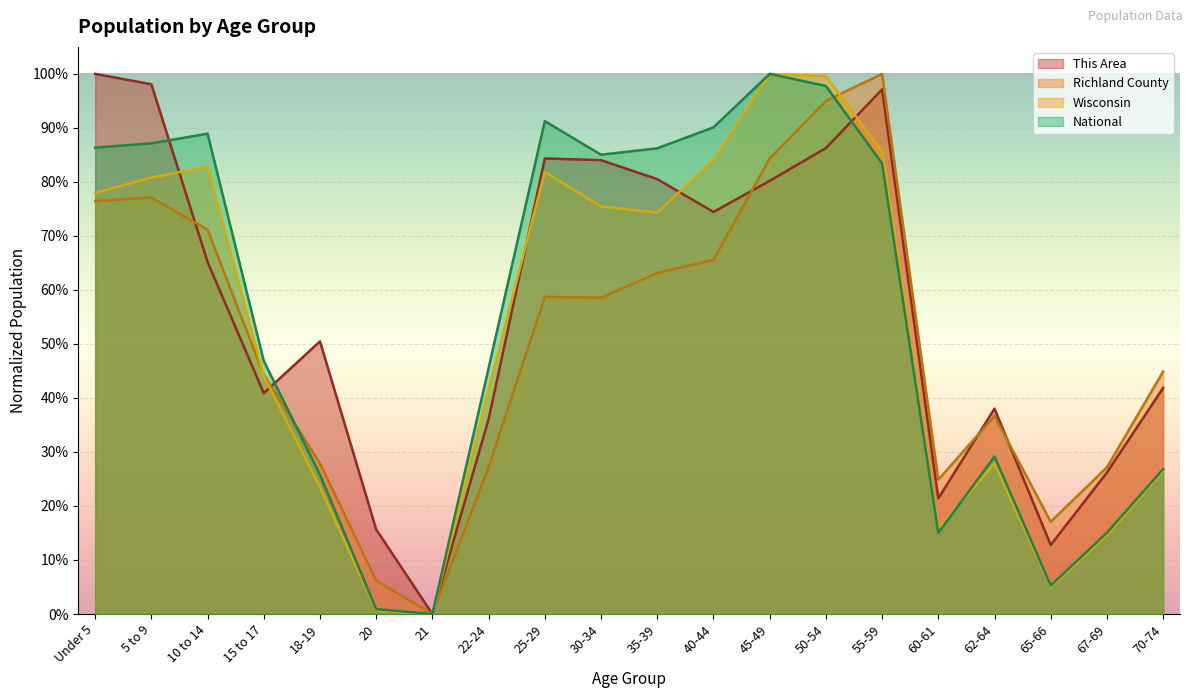

The National series shows 0.3 at 62-64. True or false?

True